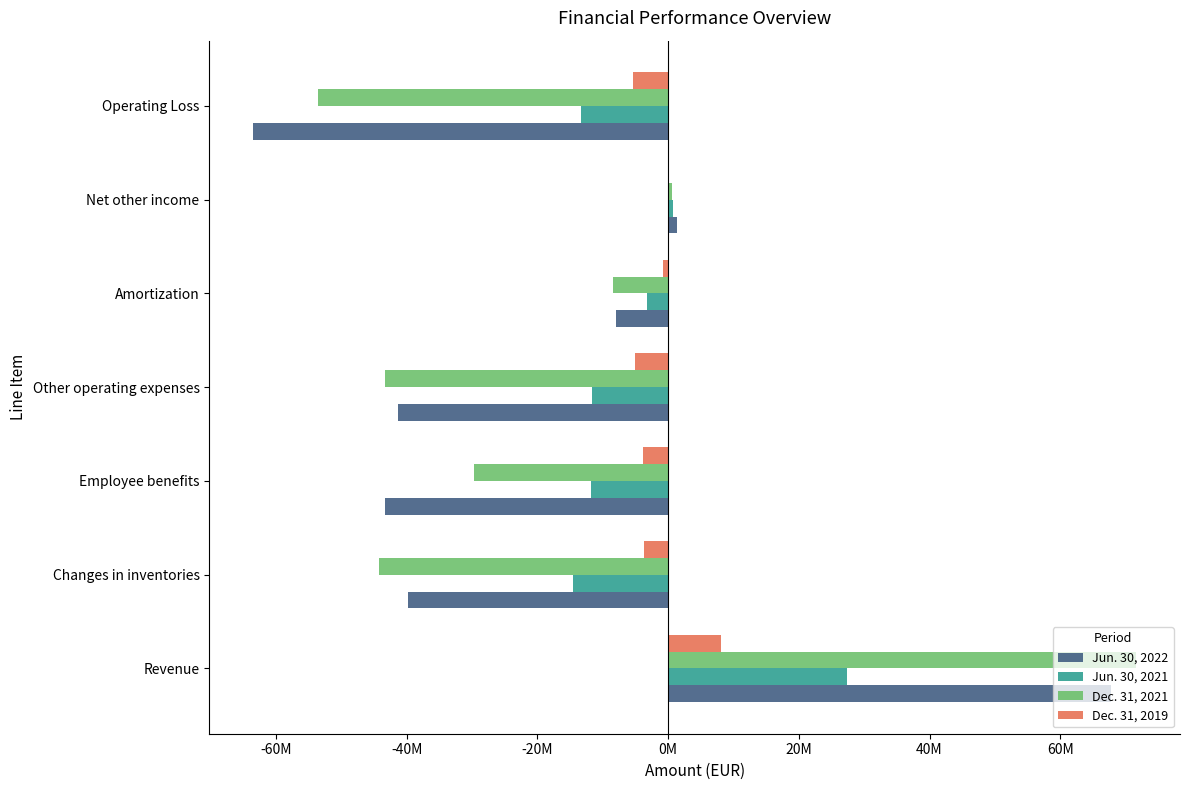

Reading left to right, list all the values displayed in this chart.

Jun. 30, 2022: 67810927	-39871268	-43398550	-41377860	-7999049	1367503	-63468297
Jun. 30, 2021: 27317916	-14514593	-11836642	-11677408	-3282059	680489	-13312297
Dec. 31, 2021: 71578566	-44253393	-29666085	-43405300	-8483056	655981	-53573287
Dec. 31, 2019: 8020249	-3663974	-3916719	-5125236	-762706	80258	-5368128